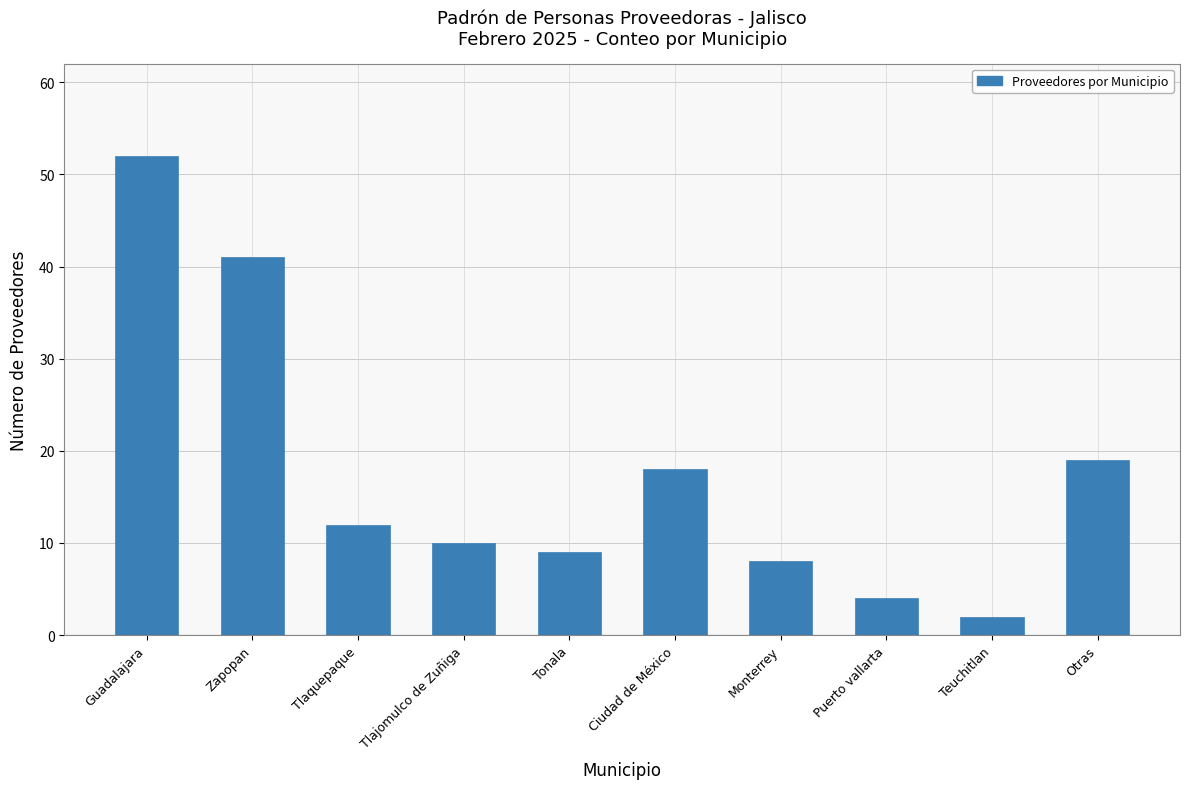

The chart shows a value of 18 at Guadalajara. True or false?

False